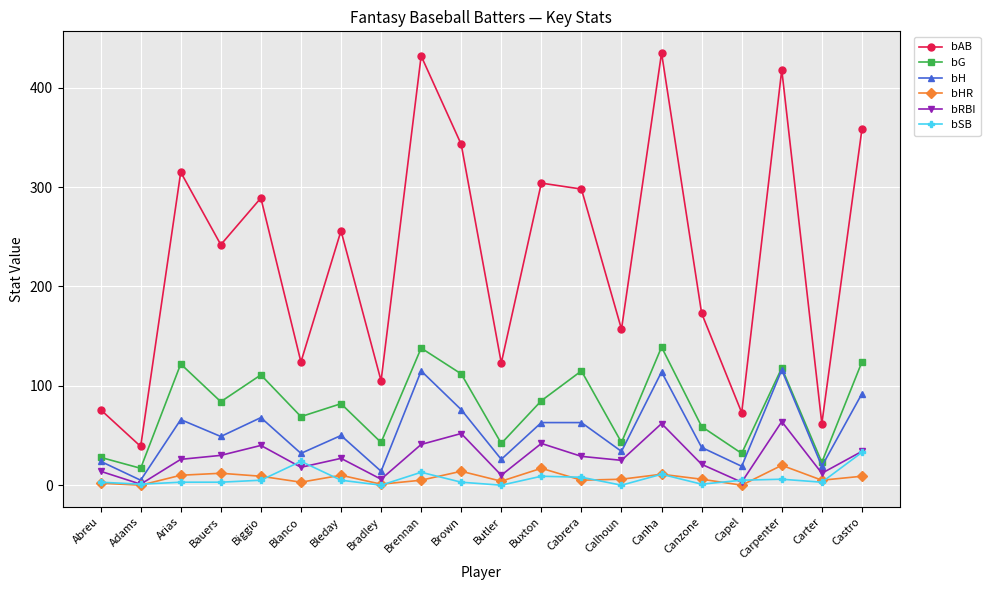

What is the label of the 19th point from the right?

Adams